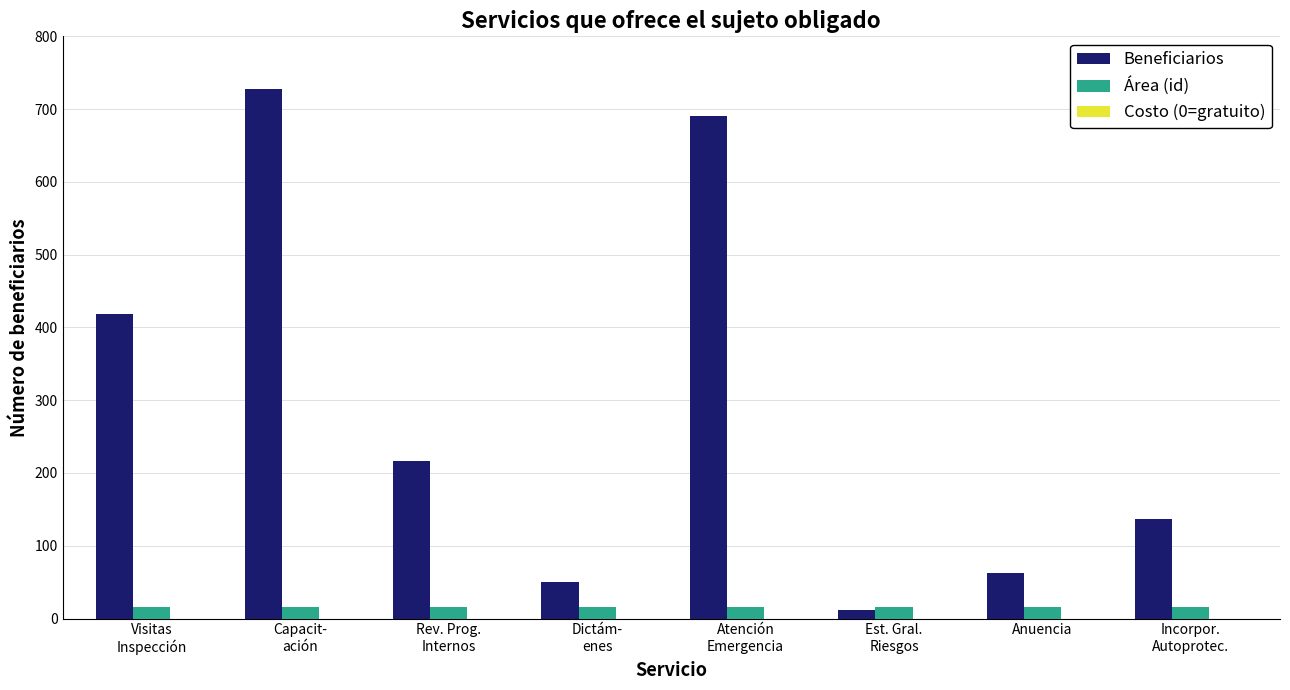

What is the sum of all Área (id) values?

128